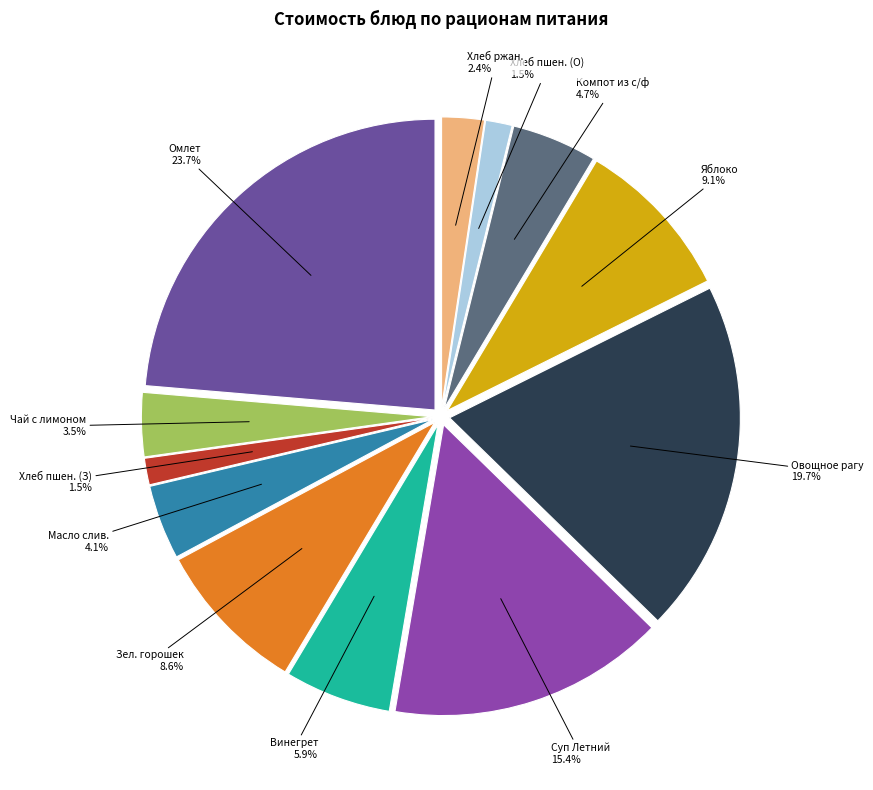

How much of the chart is everything except Суп Летний?

84.6%